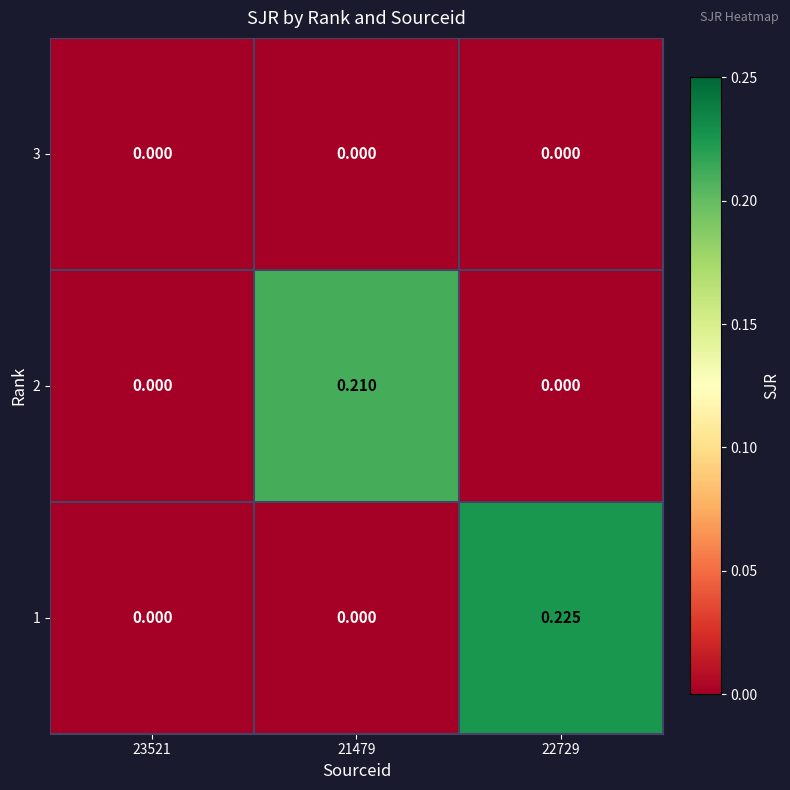

Is the value of 3 at 22729 greater than the value of 1 at 22729?

No